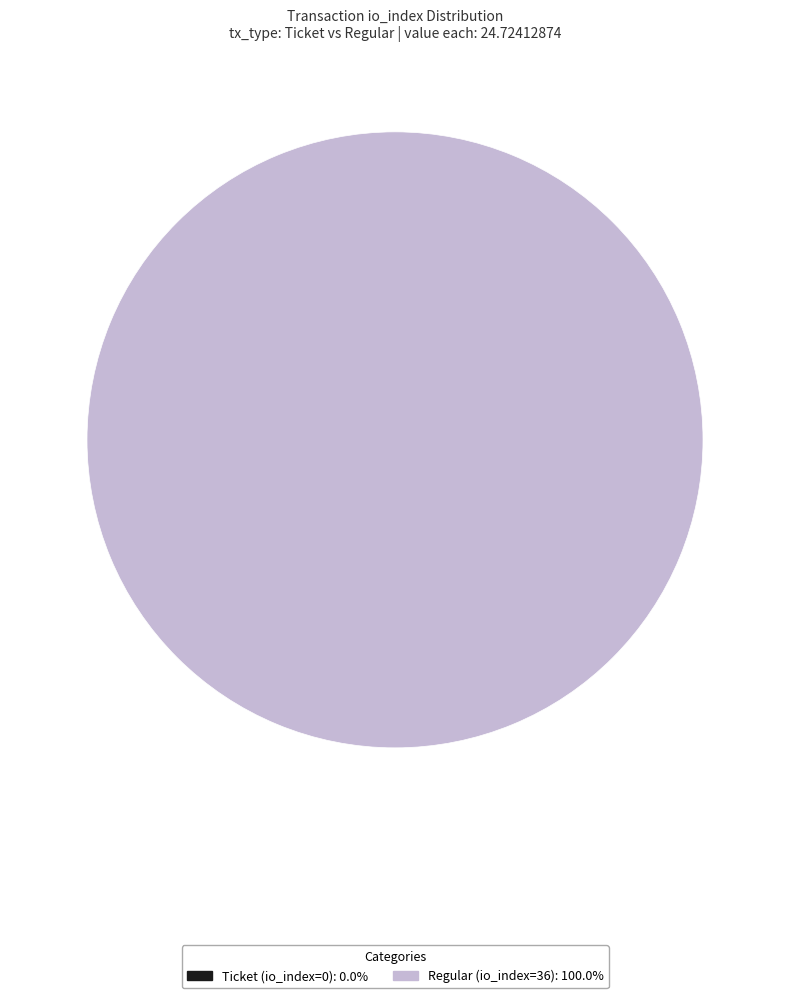

Which slice is the largest?

Regular (io_index=36)